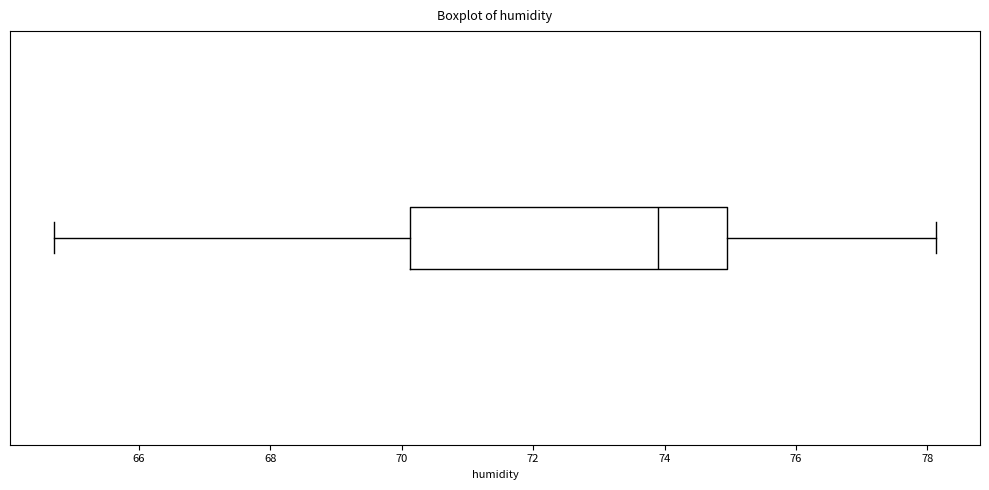

Where does the right whisker of the box end on the x-axis? The values are not printed on the chart, so give them approximately, as read against the axis.

78.2